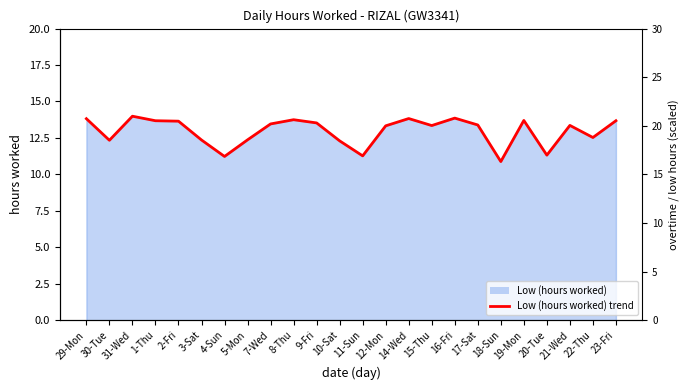

What is the ratio of the value at 10-Sat to the value at 29-Mon?

0.9